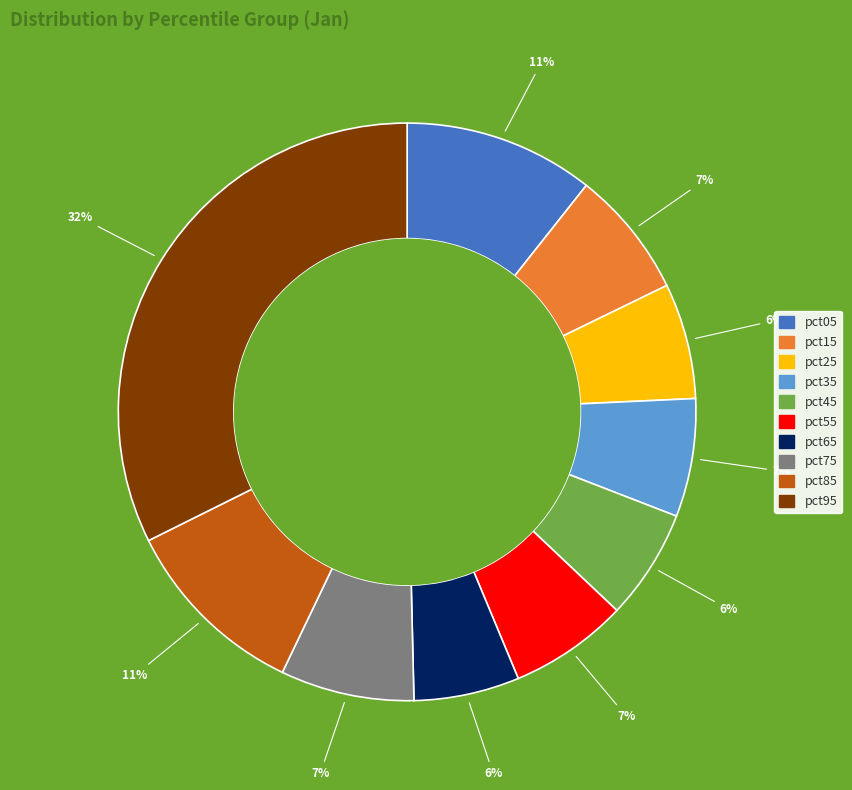

How many slices are in this pie chart?

10